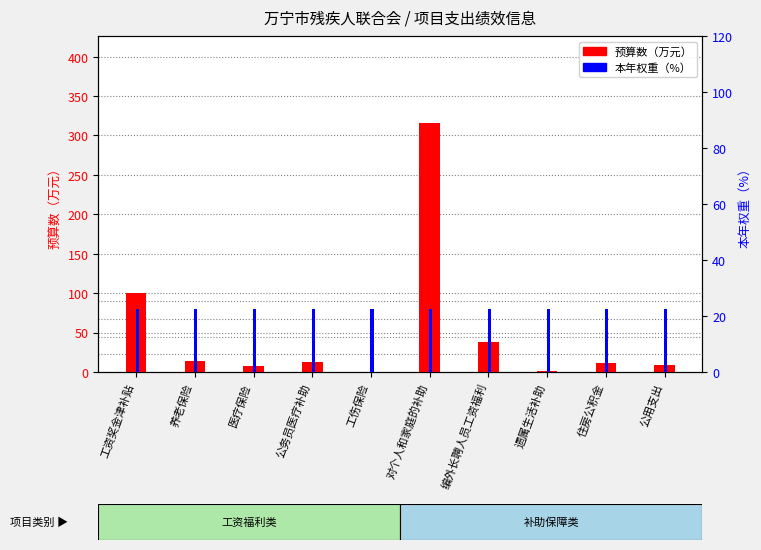

The 预算数 series shows 5.8 at 养老保险. True or false?

False